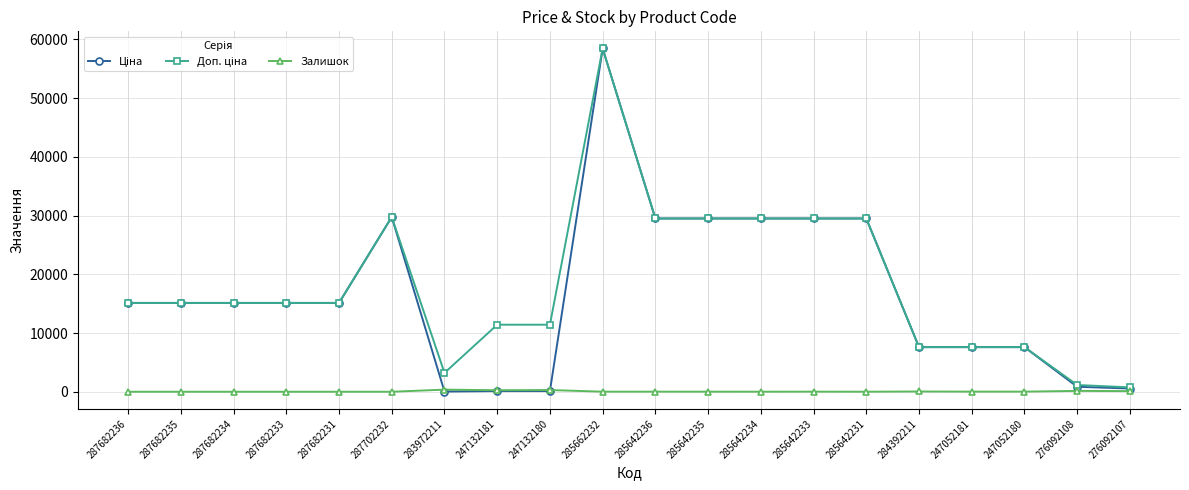

Which category has the highest value across all series?

285662232